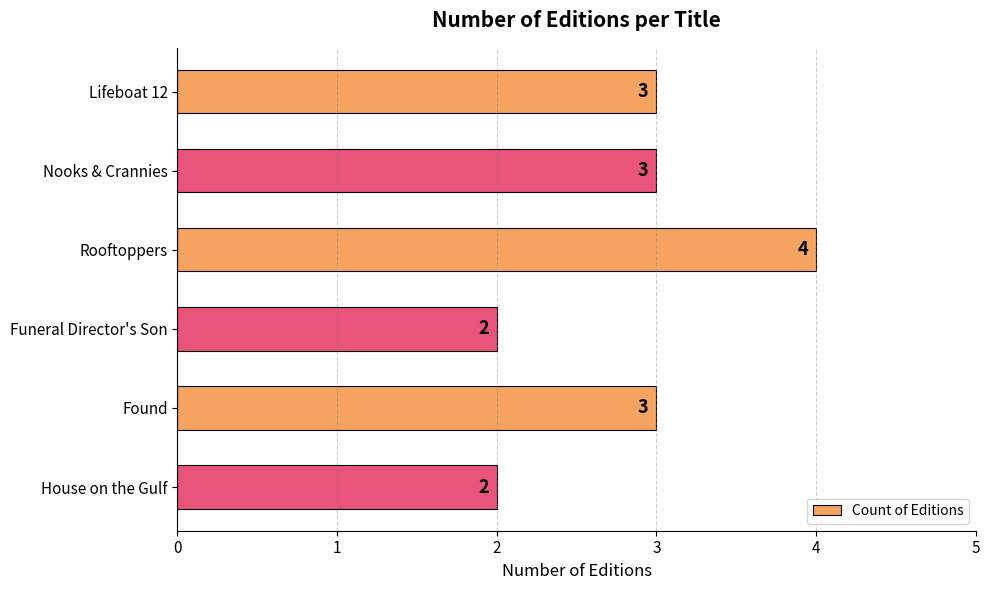

Approximately how many times larger is the value at Found compared to Lifeboat 12?

1.0